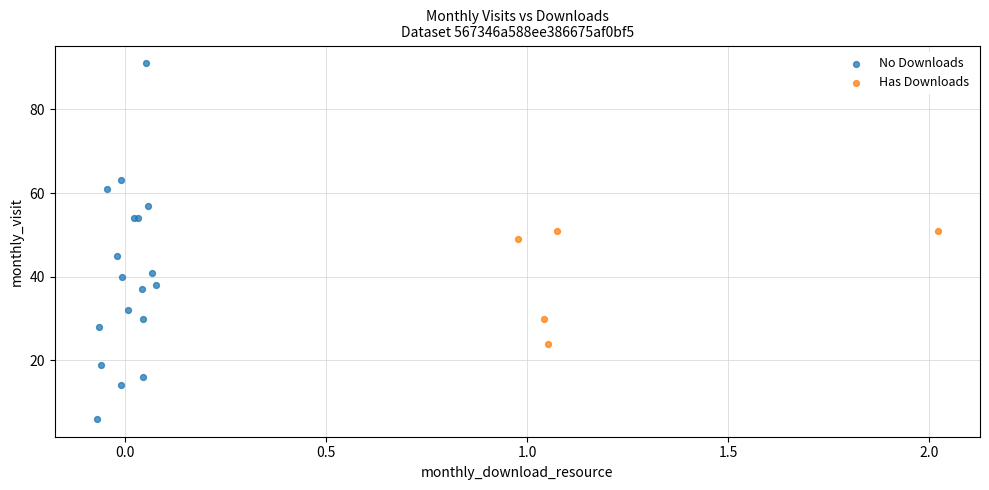

What are all the series names shown in the legend?

No Downloads, Has Downloads